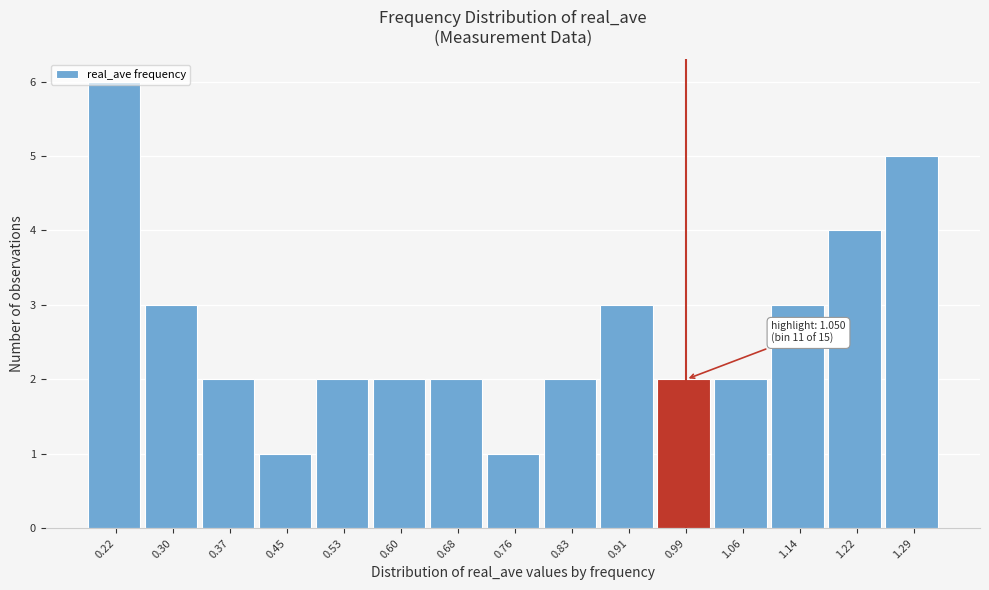

Is it true that the value at 0.53 is 2?

True